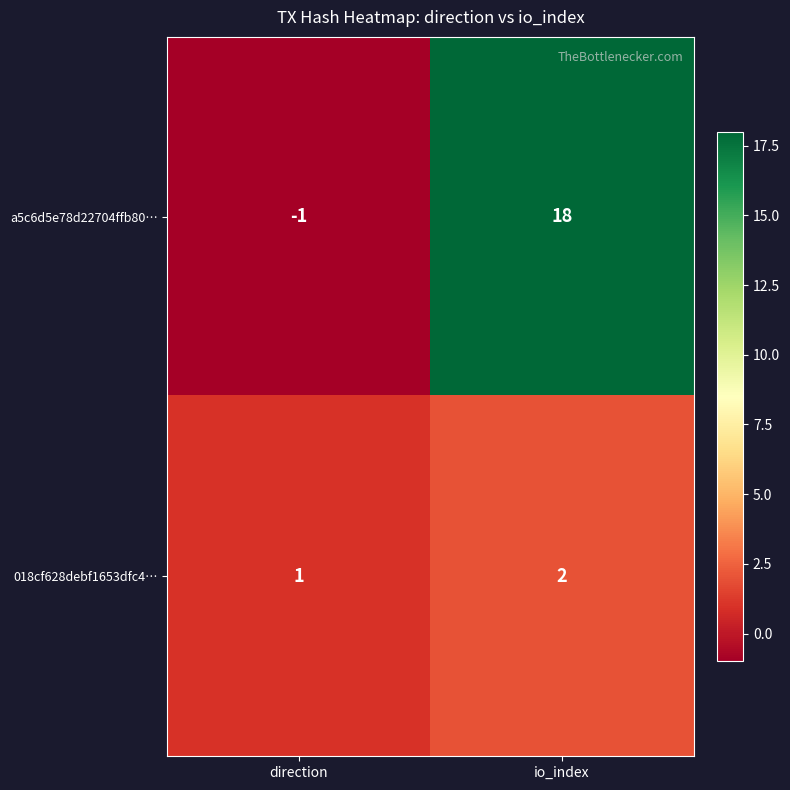

At which category does the chart reach its peak across all series?

io_index